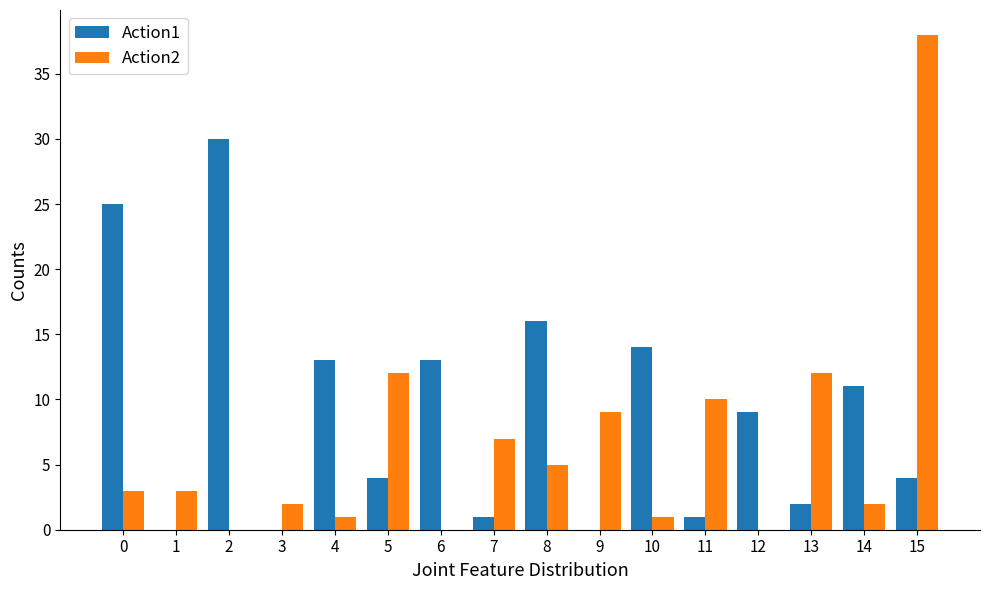

Which category has the highest value in the Action2 series?

15